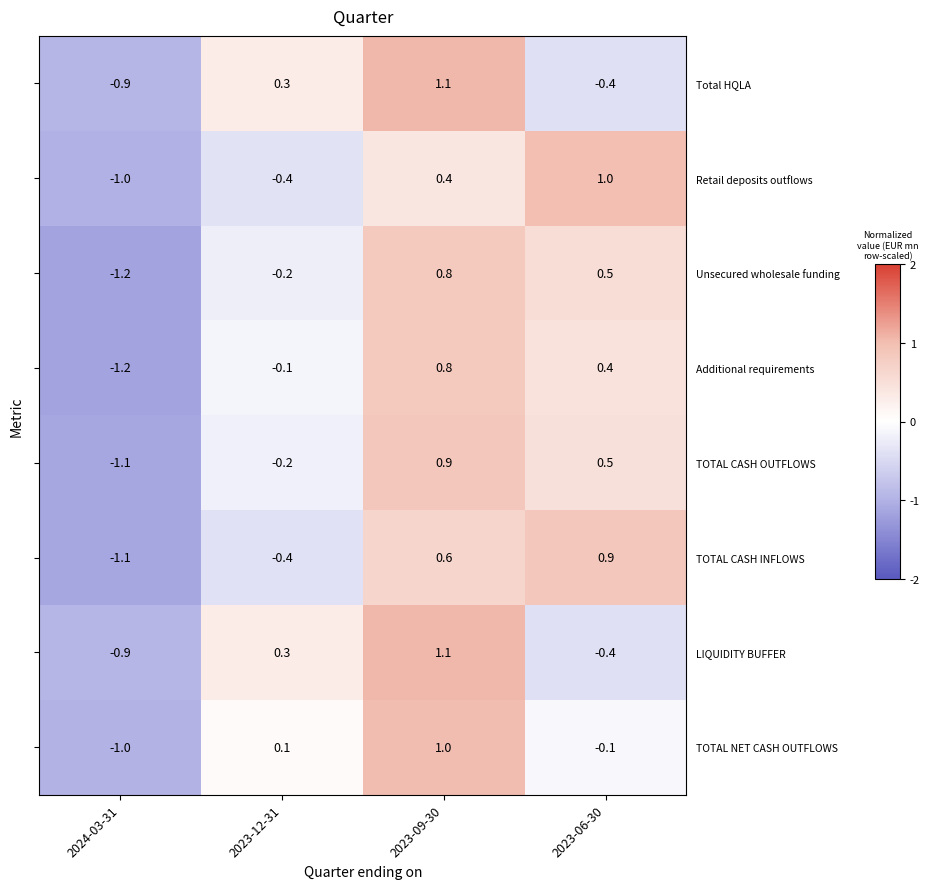

Which series has the largest range (max minus min)?

TOTAL CASH OUTFLOWS